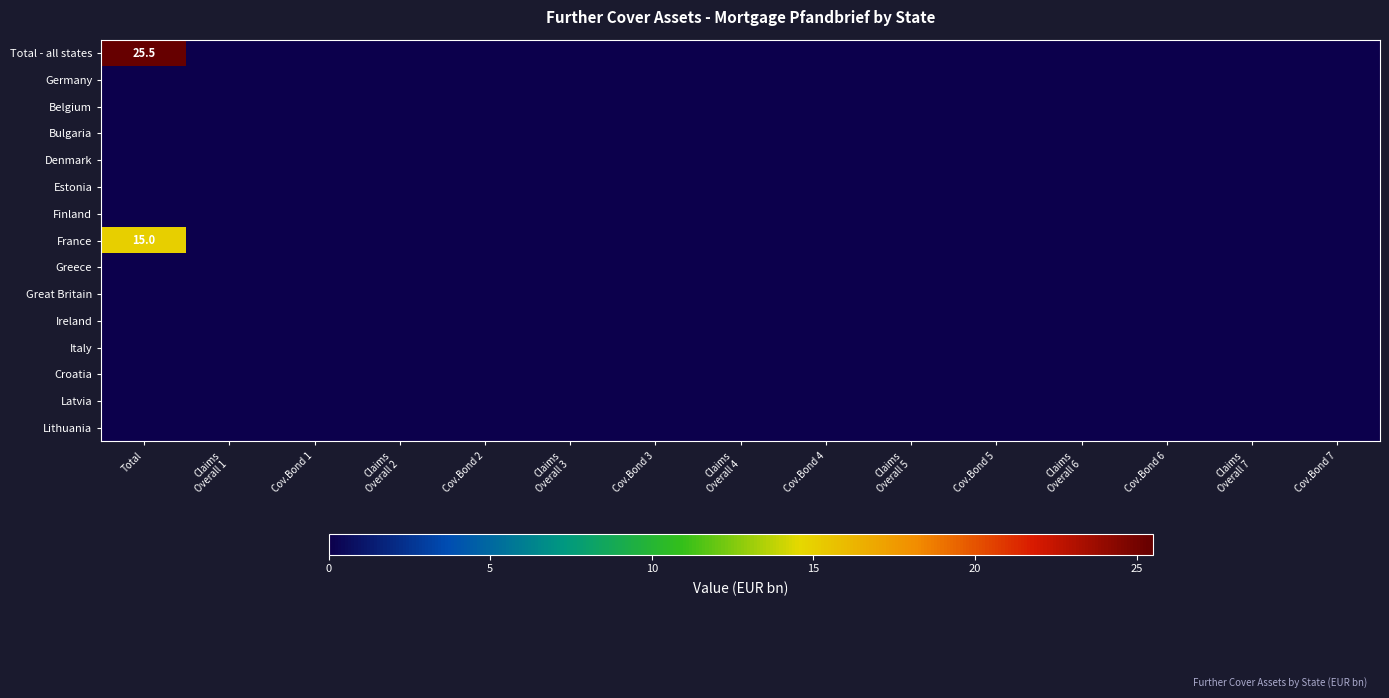

Between Claims
Overall 7 and Total, which is larger?

Total